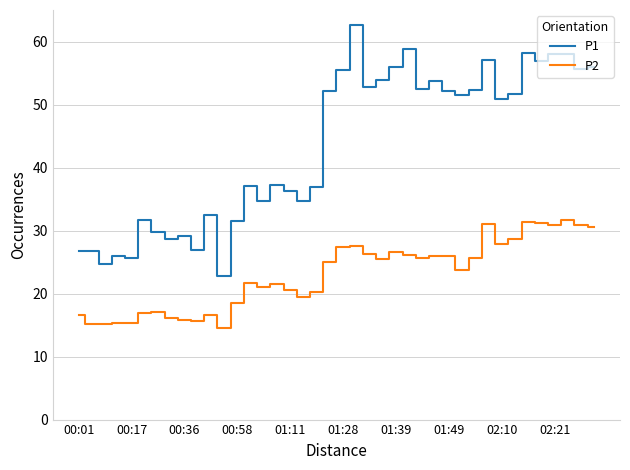

True or false: P1 and P2 intersect in this chart.

False